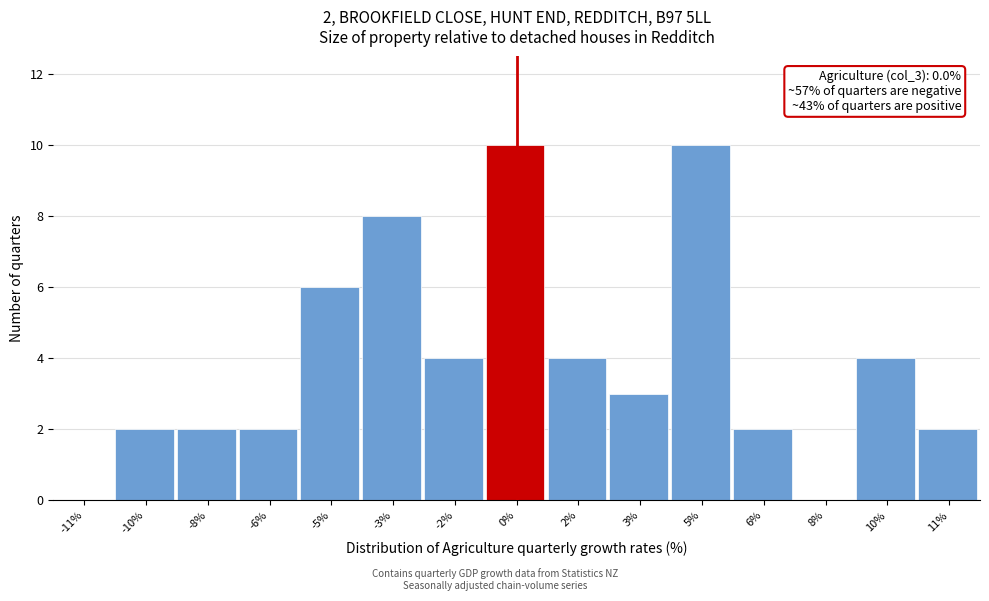

Reading left to right, list all the values displayed in this chart.

-11%=0	-10%=2	-8%=2	-6%=2	-5%=6	-3%=8	-2%=4	0%=10	2%=4	3%=3	5%=10	6%=2	8%=0	10%=4	11%=2